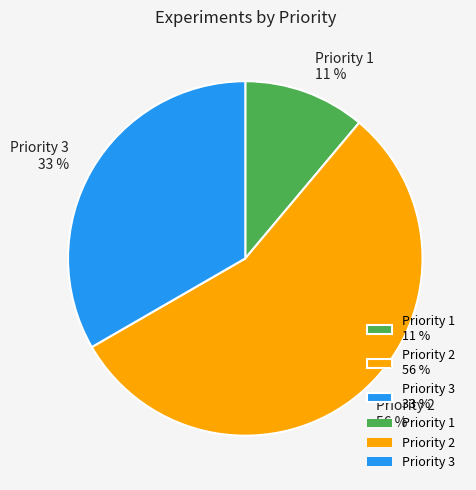

Combined, do Priority 3 33 % and Priority 1 11 % account for over 50%?

No